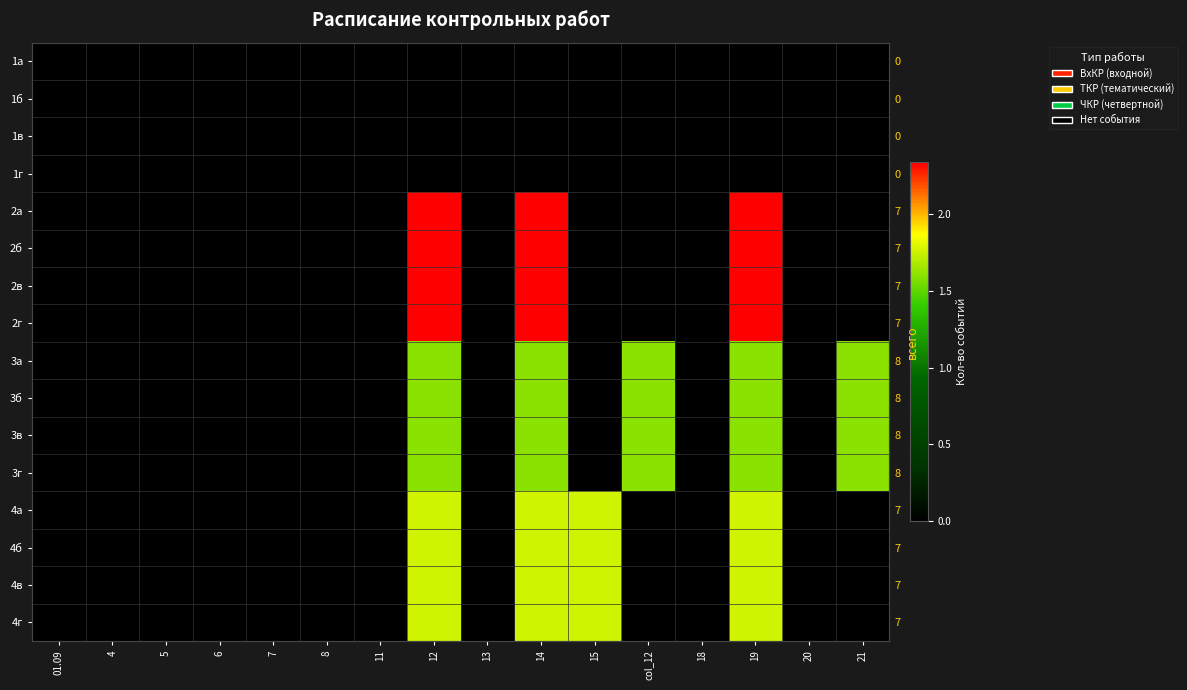

How many data points does each series have?

16